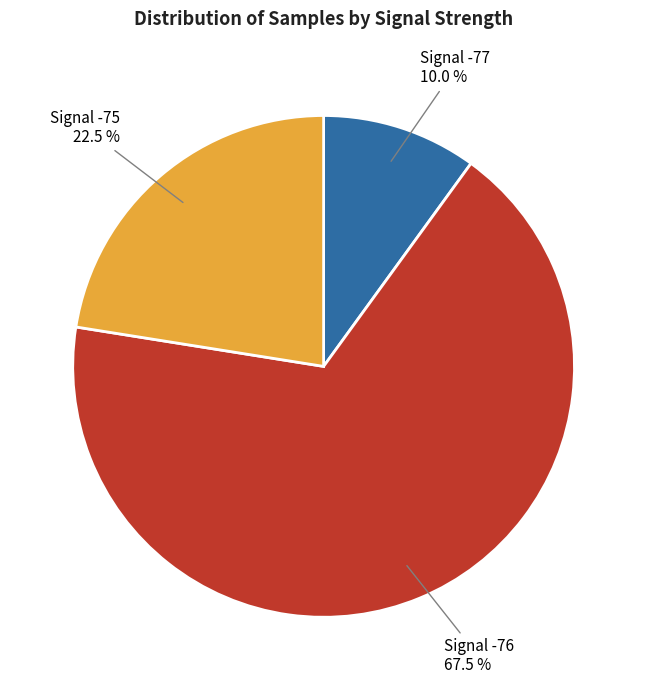

Rank the categories by value from highest to lowest.

Signal -76, Signal -75, Signal -77